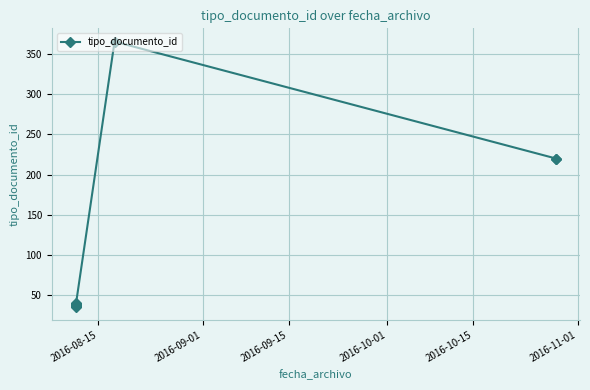

Between 2016-10-01 and 2016-10-15, which is larger?

2016-10-01